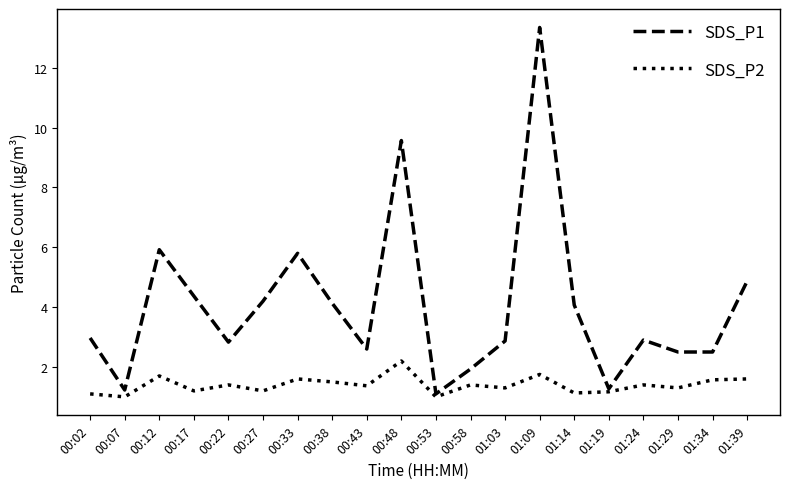

Rank the series by their maximum value, from highest to lowest.

SDS_P1, SDS_P2